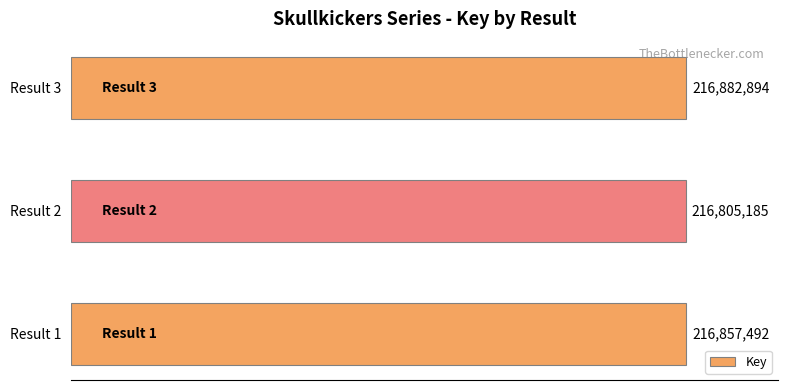

Rank the categories by value from lowest to highest.

Result 2, Result 1, Result 3